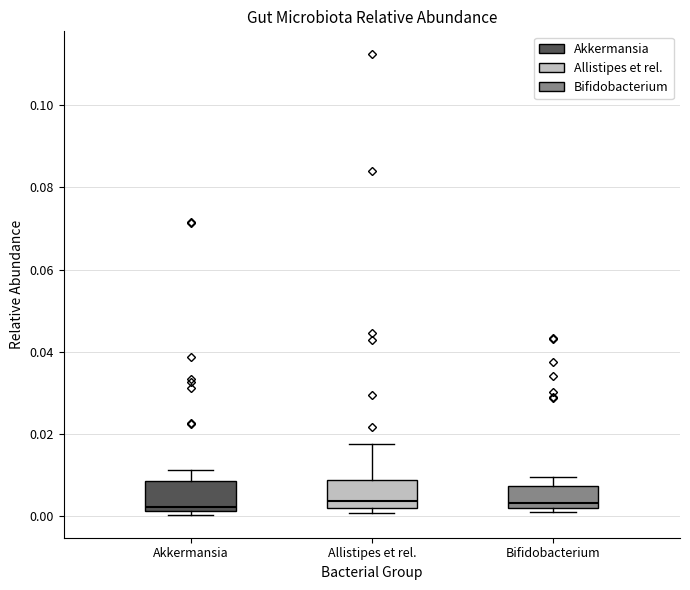

Reading left to right, read every box against the y-axis: the position of its median line, the range the box covers, and the ends of its whiskers. The values are not printed on the chart, so give them approximately, as read against the axis.

Akkermansia: median 0.002 (just above the box's lower edge), box 0.002 to 0.008, whiskers 0.000 to 0.012
Allistipes et rel.: median 0.004, box 0.002 to 0.008, whiskers 0.000 to 0.018
Bifidobacterium: median 0.004, box 0.002 to 0.008, whiskers 0.002 (just below the box's lower edge) to 0.010